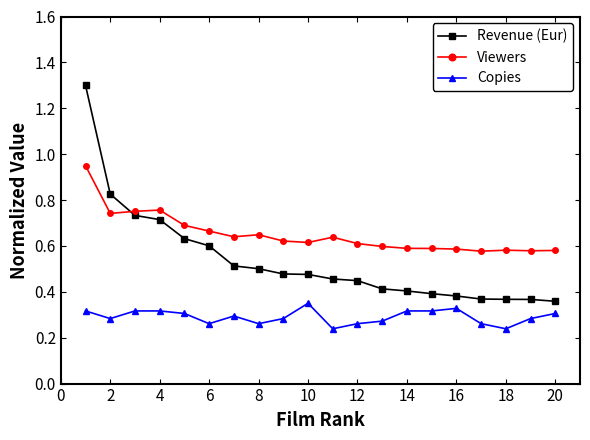

Which series has the widest spread of values?

Revenue (Eur)